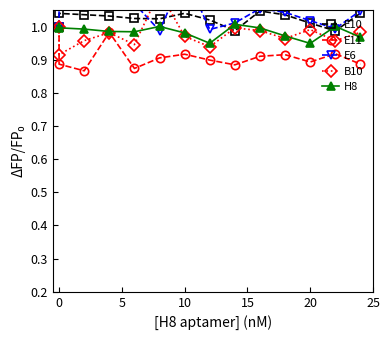

What is the spread (max minus min) of values at 12?

0.1